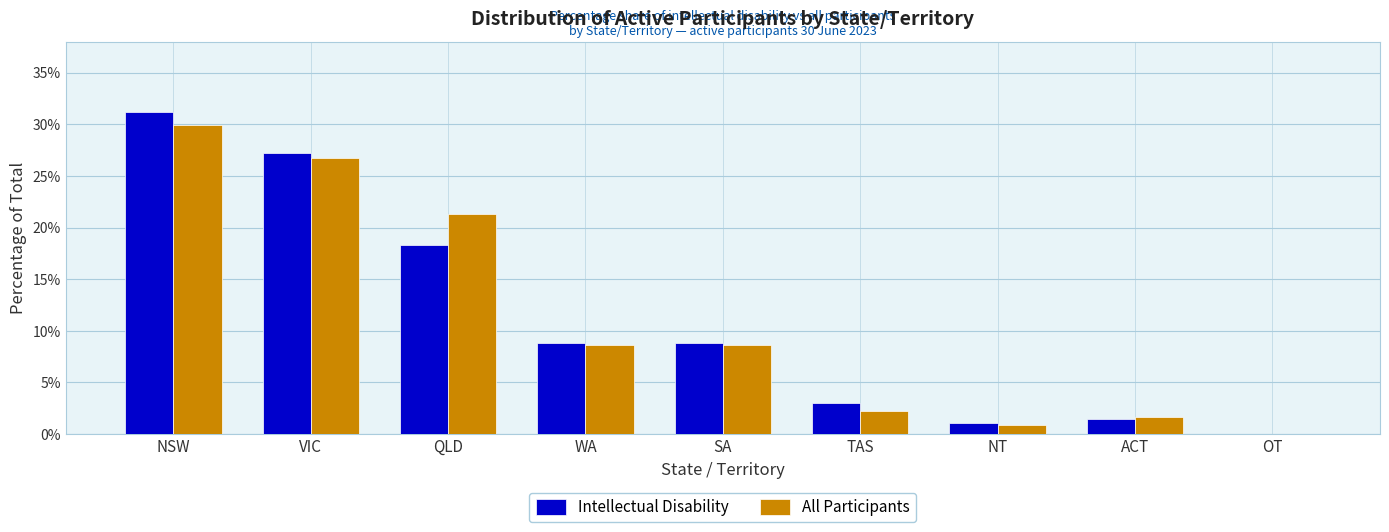

Does the chart contain stacked bars?

No